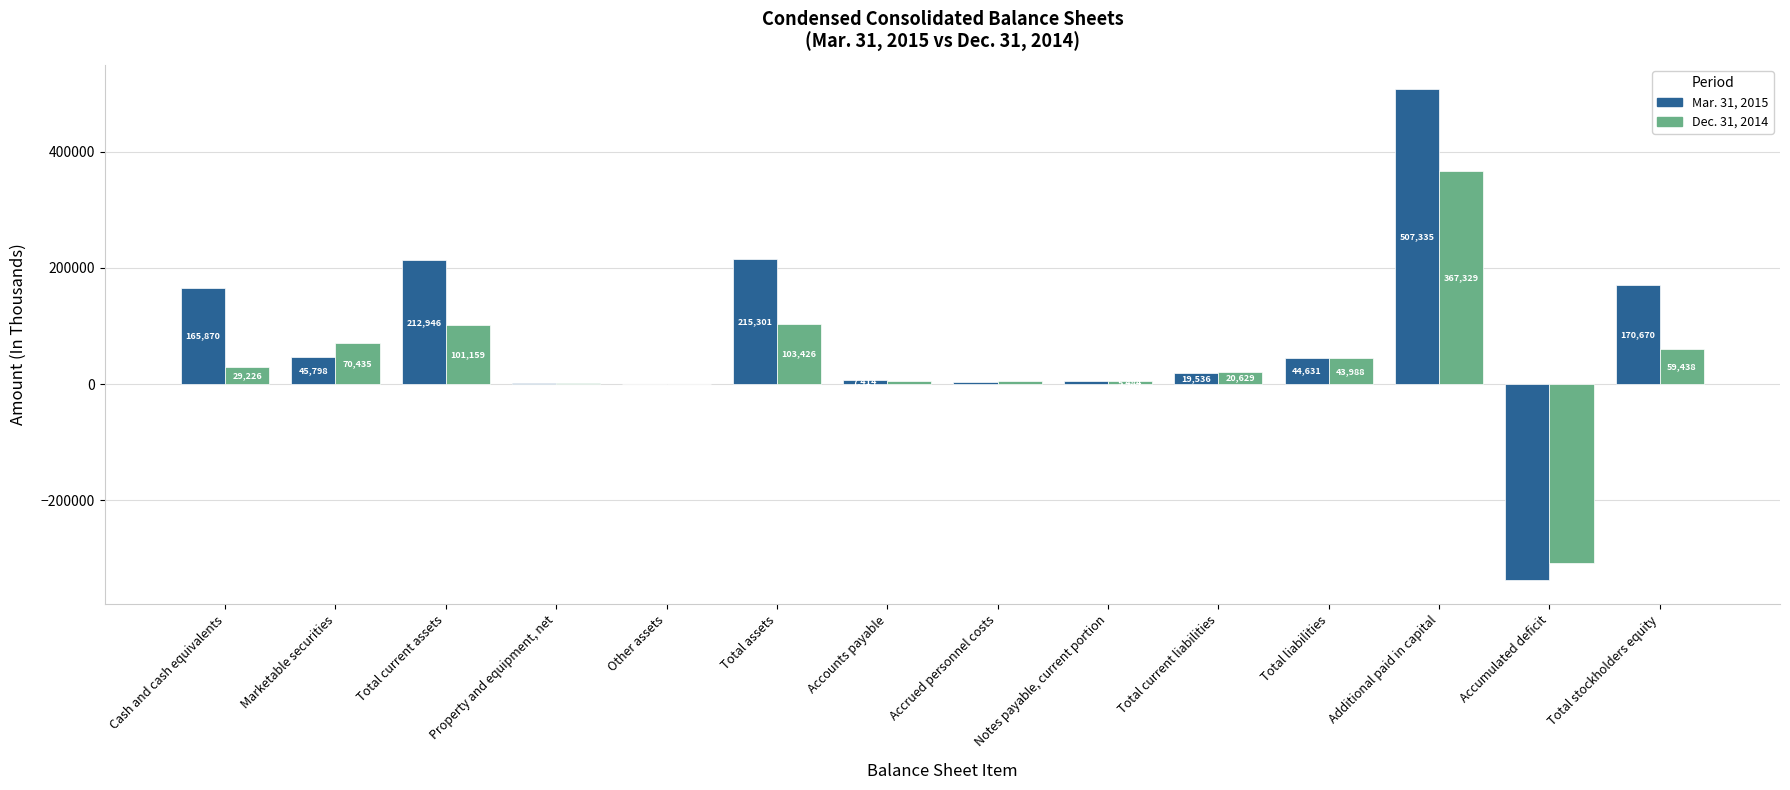

Between Cash and cash equivalents and Total assets, which series saw the biggest shift?

Dec. 31, 2014